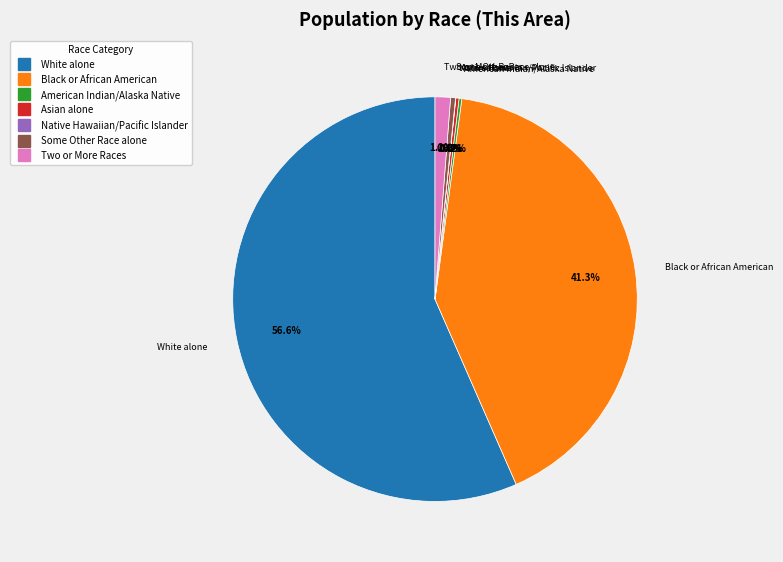

Is there a majority slice in this chart?

Yes